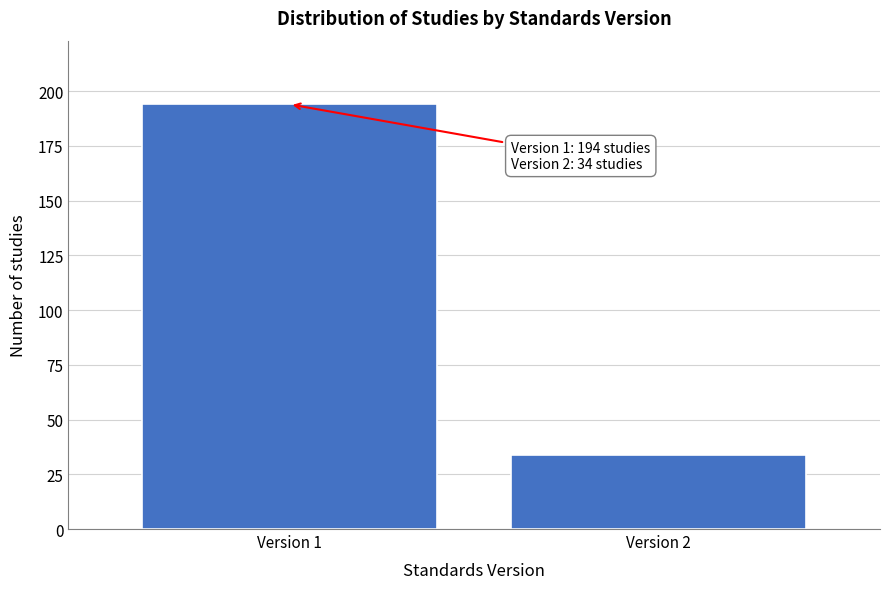

Reading left to right, what are all the values shown in this chart?

Version 1=194	Version 2=34